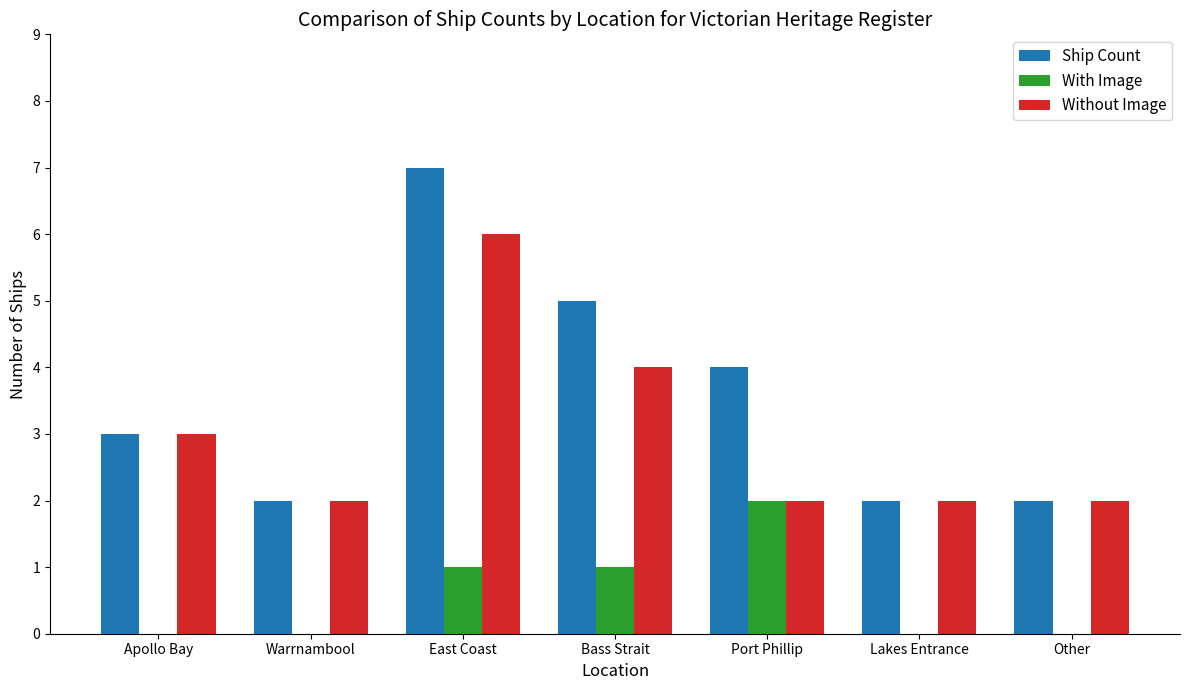

True or false: Ship Count has a value of 2 at Port Phillip.

False